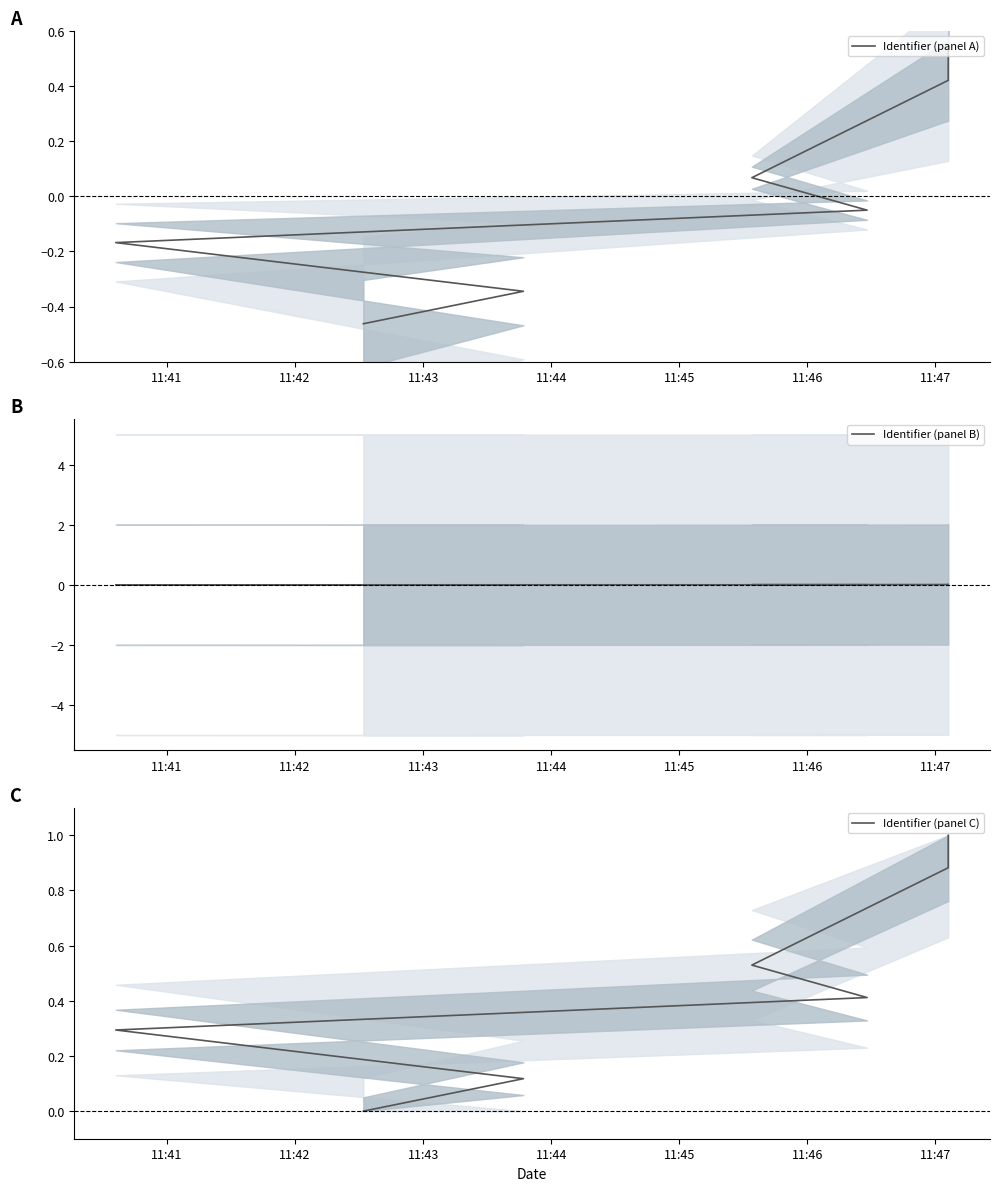

How many values in Identifier (panel A) are below zero?

4